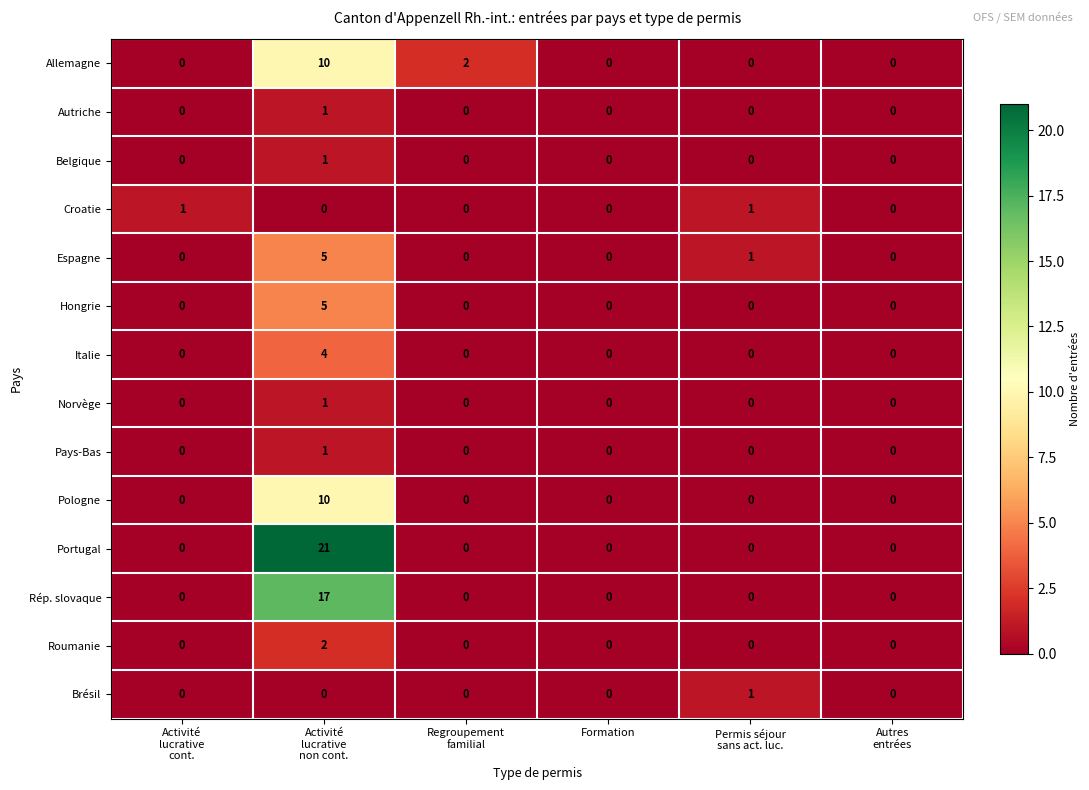

Count the Allemagne values in the range 0 to 2.

5